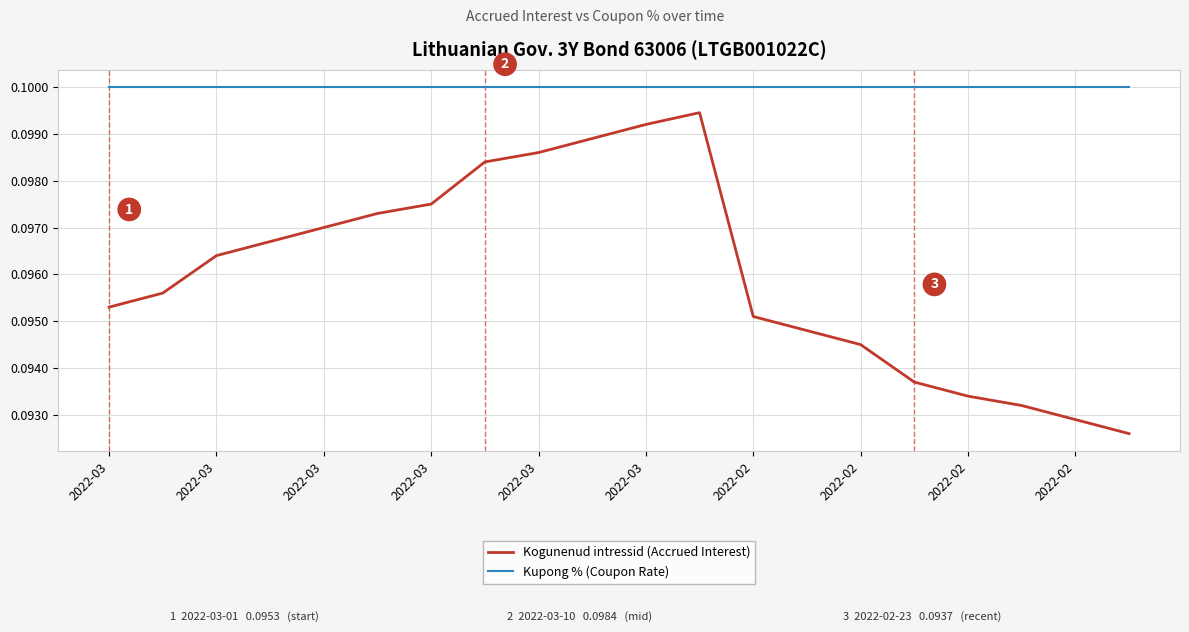

True or false: Kogunenud intressid (Accrued Interest) and Kupong % (Coupon Rate) intersect in this chart.

False